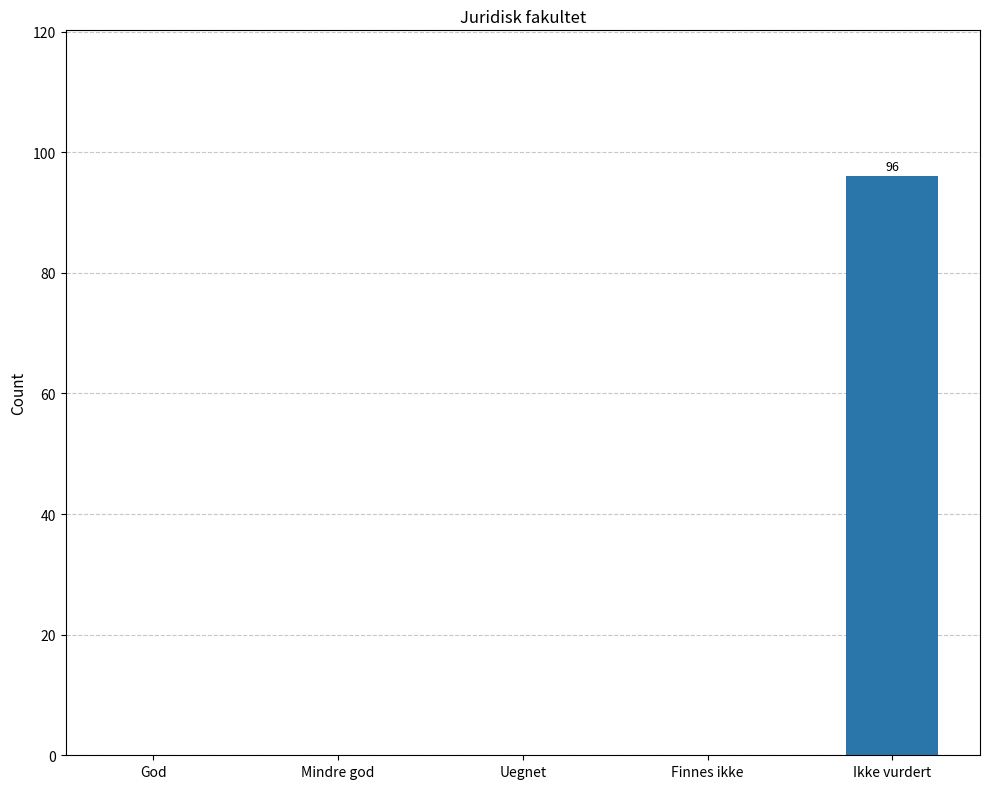

What is the sum of all values?

96